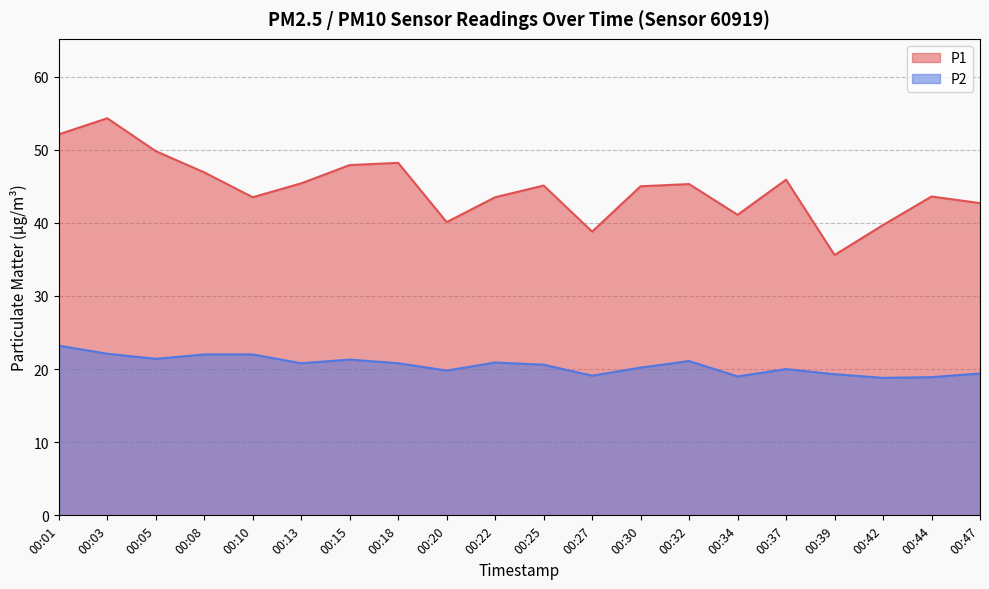

What is the difference between the highest and lowest values at 00:42?

20.9